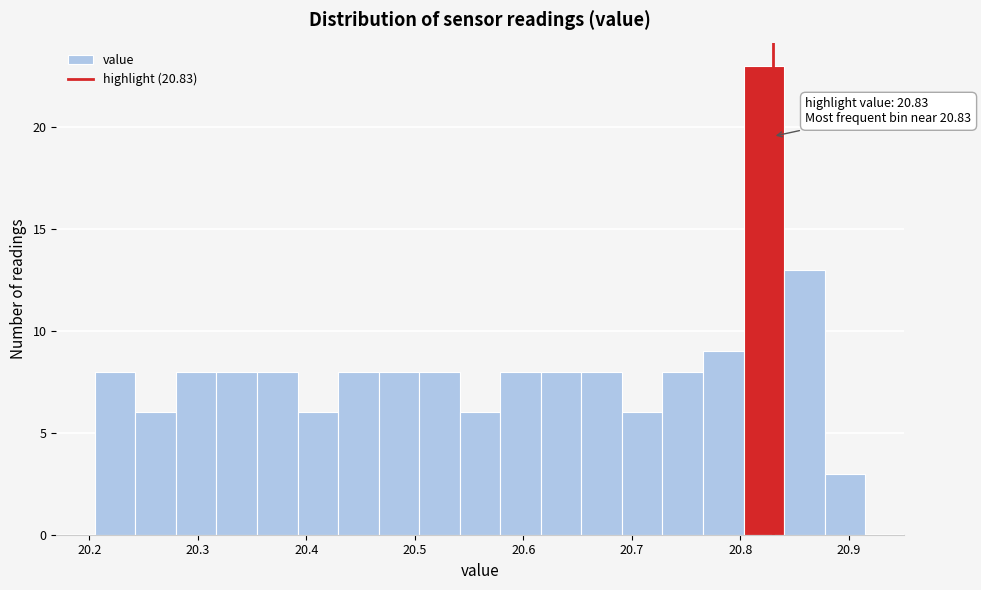

Read against the x-axis, roughly where is the centre of the tallest bar?

20.82